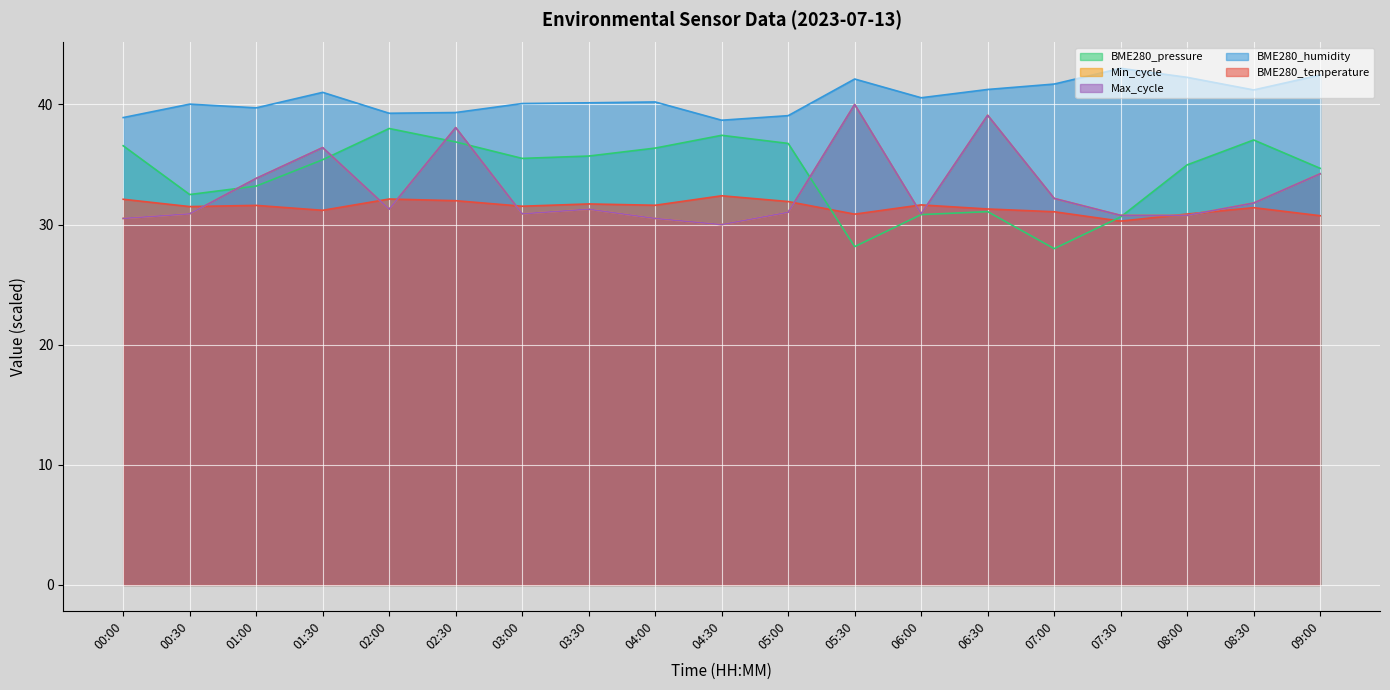

How many lines are shown in the chart?

5